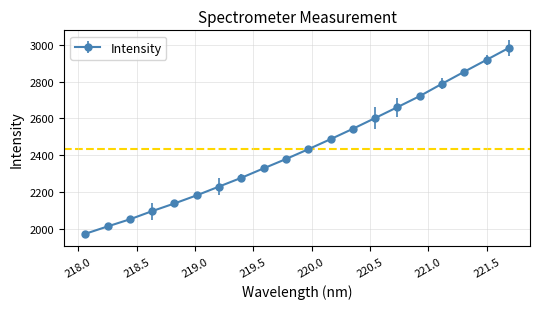

True or false: the data has more than 0 interior local peaks.

False